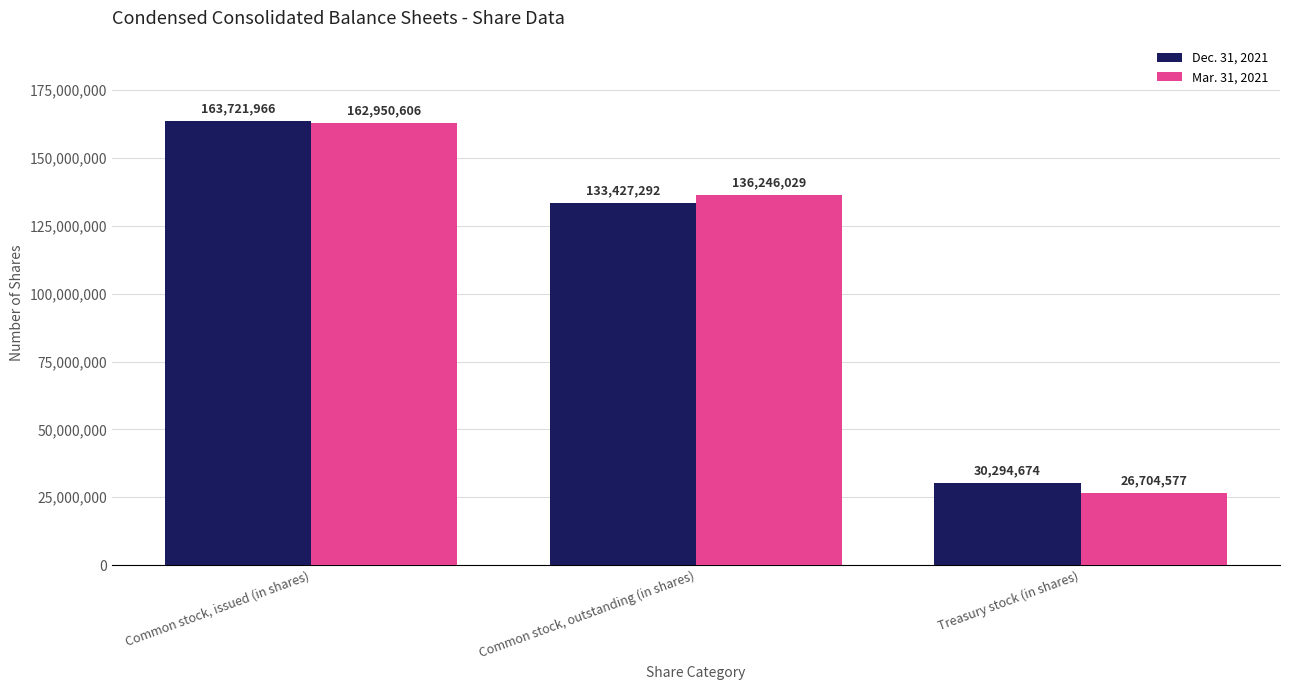

Reading left to right, transcribe all the data shown in this chart.

Dec. 31, 2021: 163721966	133427292	30294674
Mar. 31, 2021: 162950606	136246029	26704577